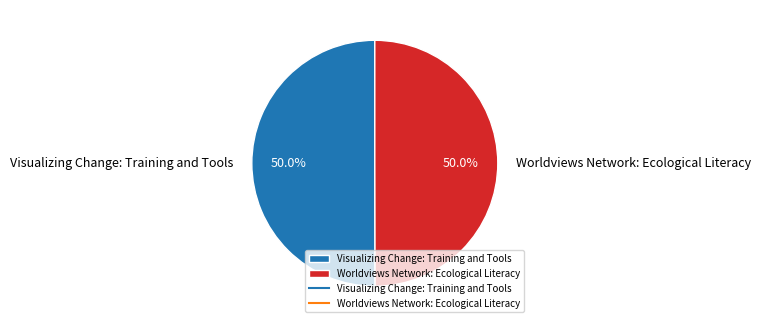

Is the sum of Worldviews Network: Ecological Literacy and Visualizing Change: Training and Tools greater than half?

Yes